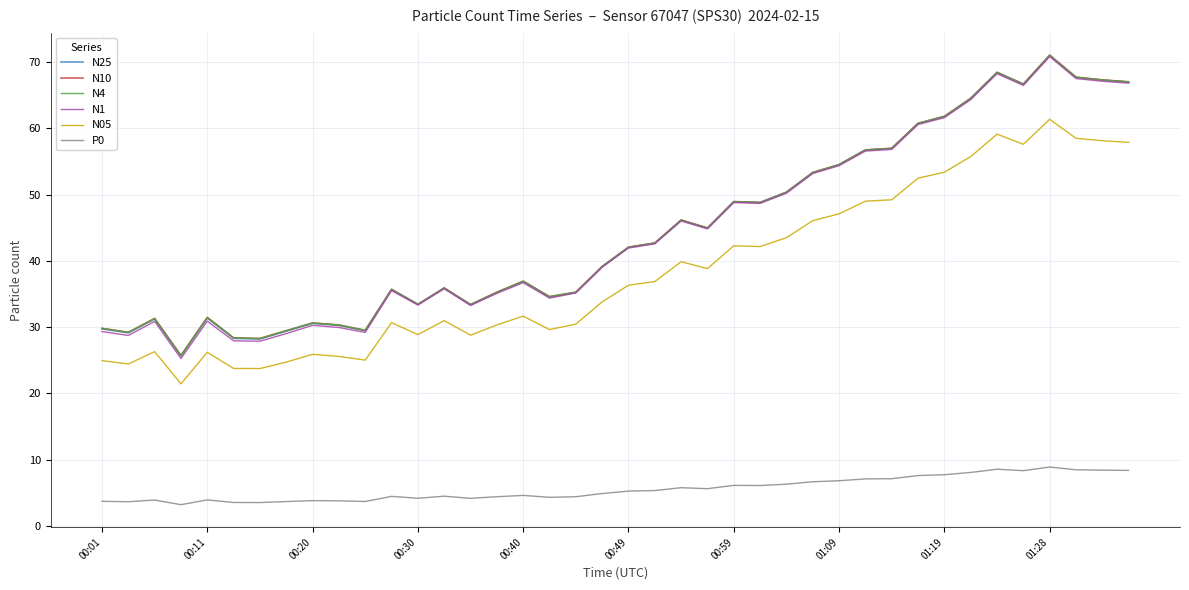

What is the maximum value for N4?

71.0